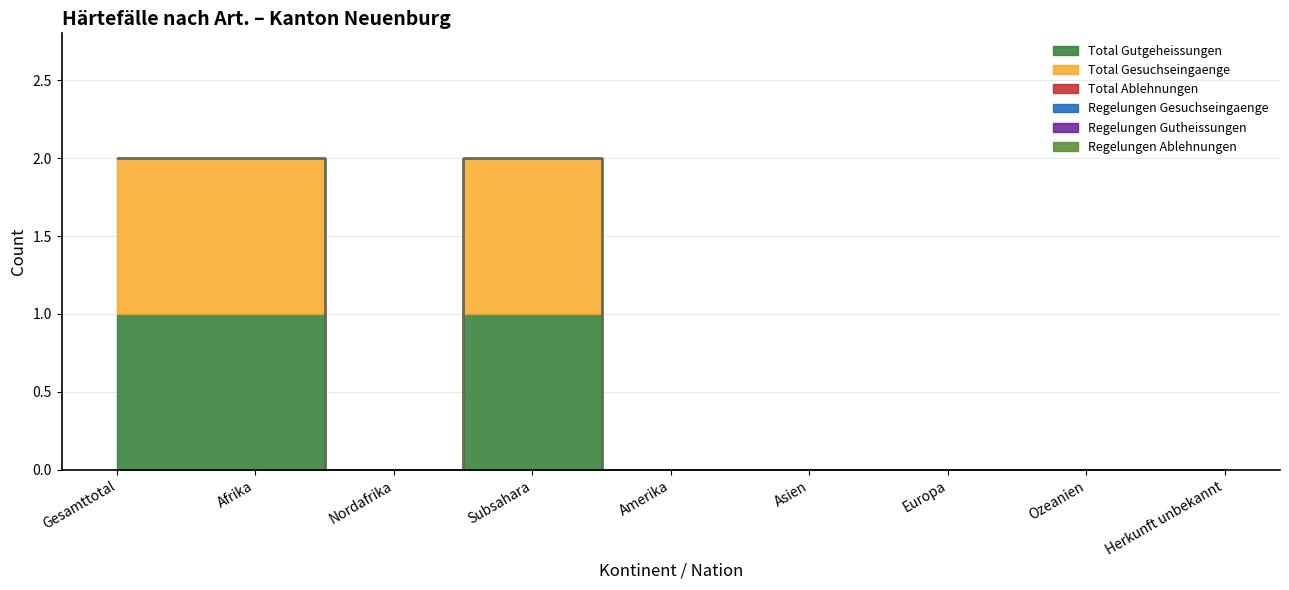

Which series changed the most between Gesamttotal and Afrika?

Total Gutgeheissungen